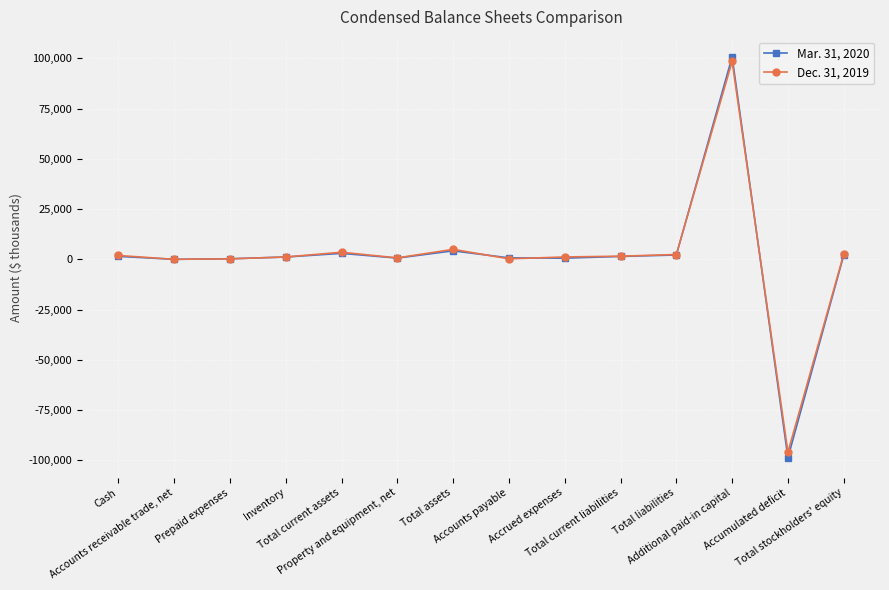

What is the difference between the maximum and second lowest values in the Mar. 31, 2020 series?

100648